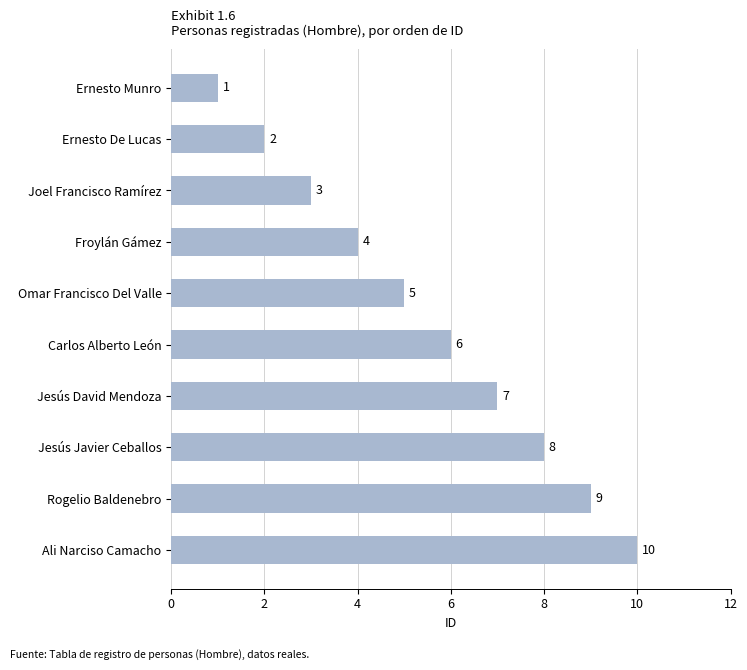

What is the label of the 6th bar from the top?

Carlos Alberto León